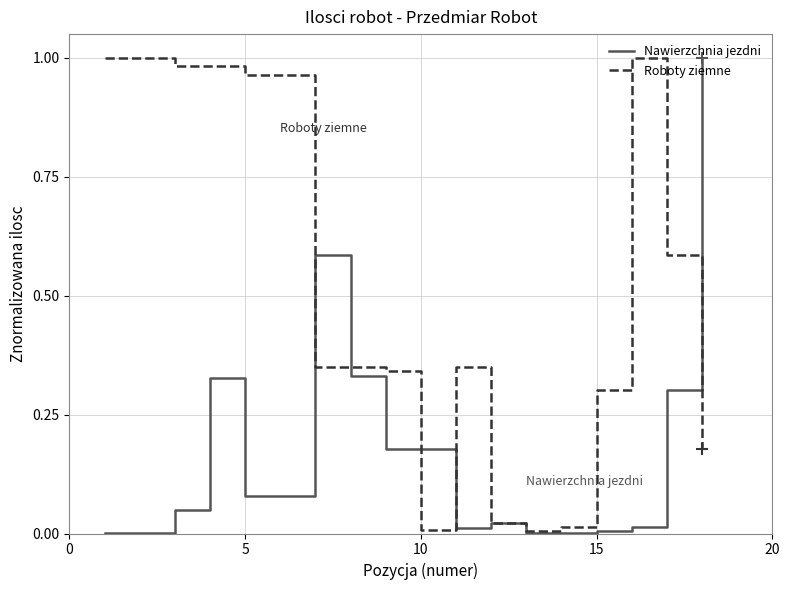

Which series has the largest total across all categories?

Roboty ziemne